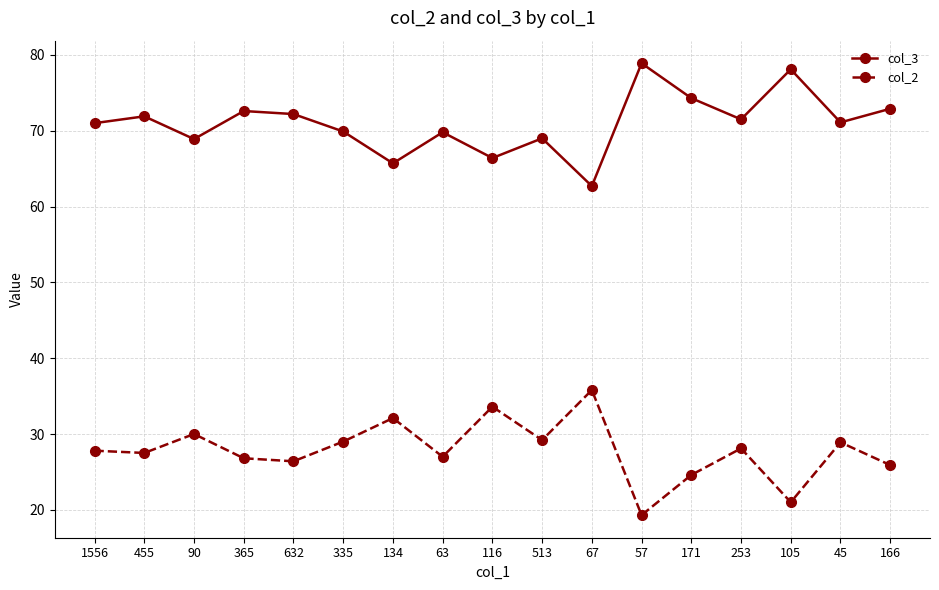

What is the value of the col_2 point at the 8th from the left?

27.0